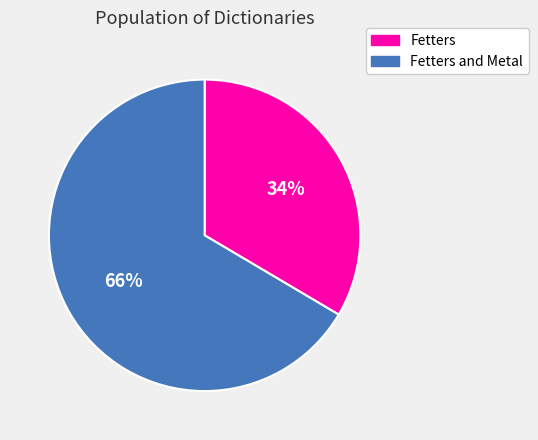

To the nearest percent, what is the average slice percentage?

50%